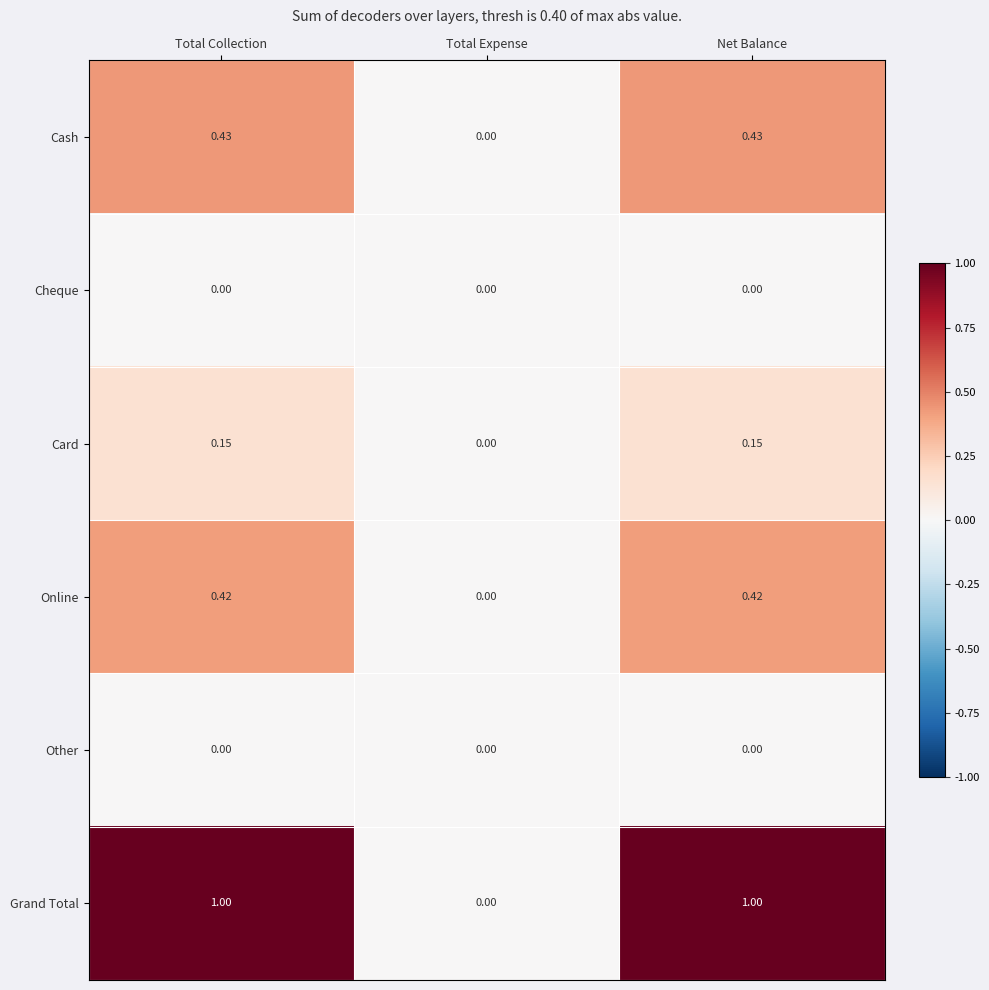

Which series has the largest total across all categories?

Grand Total